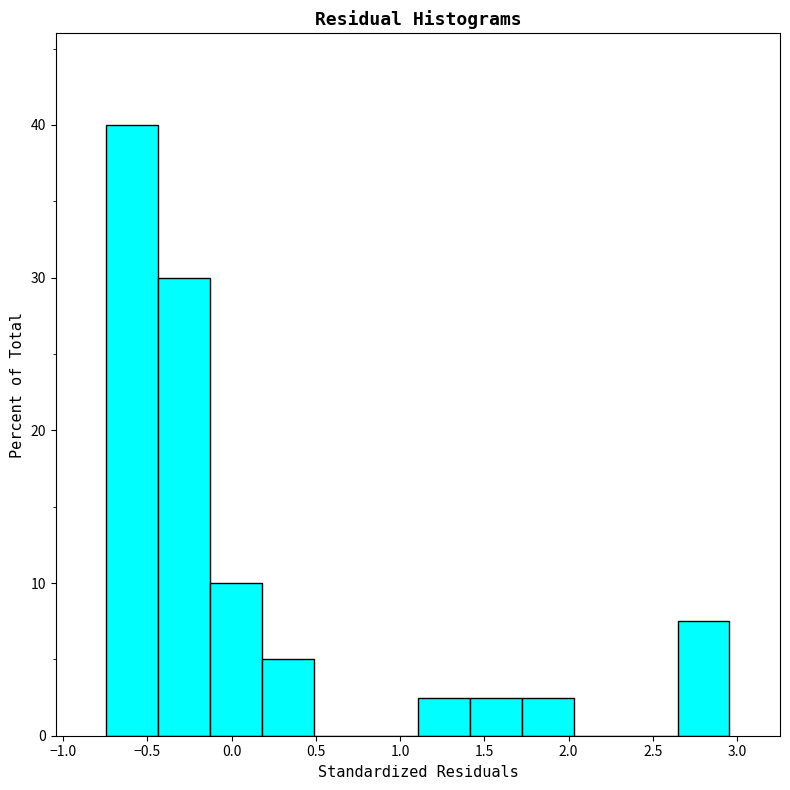

Reading left to right, list every bar in this chart as the range it spans on the x-axis followed by its height. Neither the bar edges nor the heights are printed on the chart, so give them approximately, as read against the axes.

-0.75 to -0.45: 40
-0.45 to -0.15: 30
-0.15 to 0.20: 10
0.20 to 0.50: 5
0.50 to 0.80: 0
0.80 to 1.10: 0
1.10 to 1.40: 3
1.40 to 1.70: 3
1.70 to 2.05: 3
2.05 to 2.35: 0
2.35 to 2.65: 0
2.65 to 2.95: 8